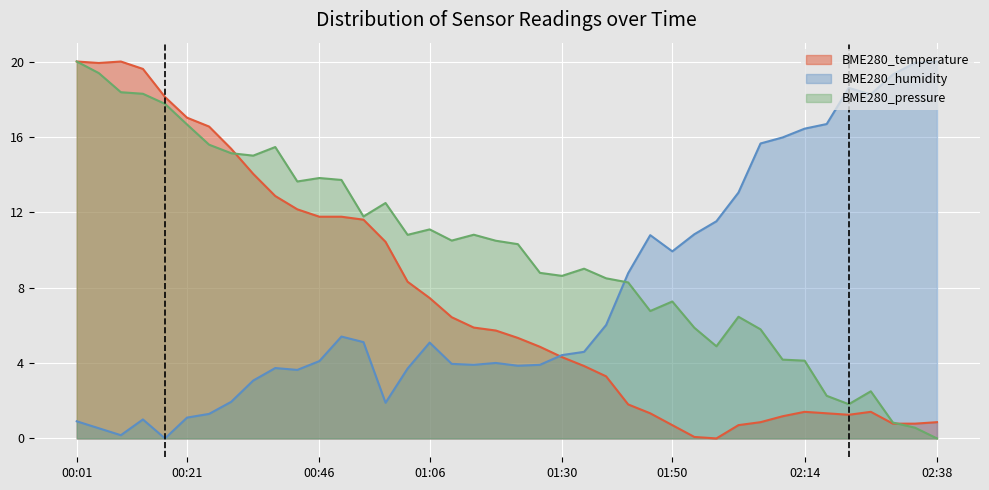

What position from the left is 01:14?

19